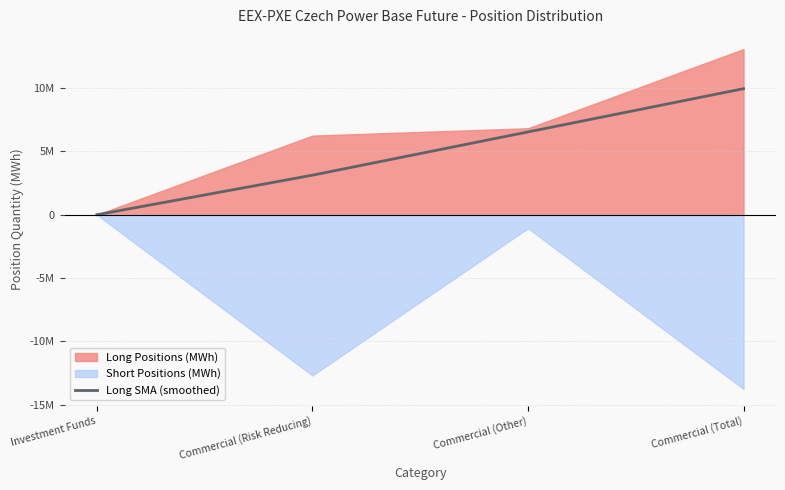

What is the change in value from Investment Funds to Commercial (Other)?

+6538748